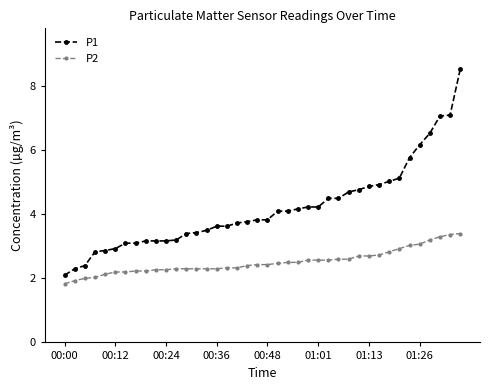

Reading left to right, list all the values displayed in this chart.

P1: 2.1	2.3	2.4	2.8	2.9	2.9	3.1	3.1	3.2	3.2	3.2	3.2	3.4	3.4	3.5	3.6	3.6	3.7	3.8	3.8	3.8	4.1	4.1	4.2	4.2	4.2	4.5	4.5	4.7	4.8	4.9	4.9	5.0	5.1	5.8	6.2	6.5	7.1	7.1	8.5
P2: 1.8	1.9	2.0	2.0	2.1	2.2	2.2	2.2	2.2	2.3	2.3	2.3	2.3	2.3	2.3	2.3	2.3	2.3	2.4	2.4	2.4	2.5	2.5	2.5	2.6	2.6	2.6	2.6	2.6	2.7	2.7	2.7	2.8	2.9	3.0	3.1	3.2	3.3	3.4	3.4